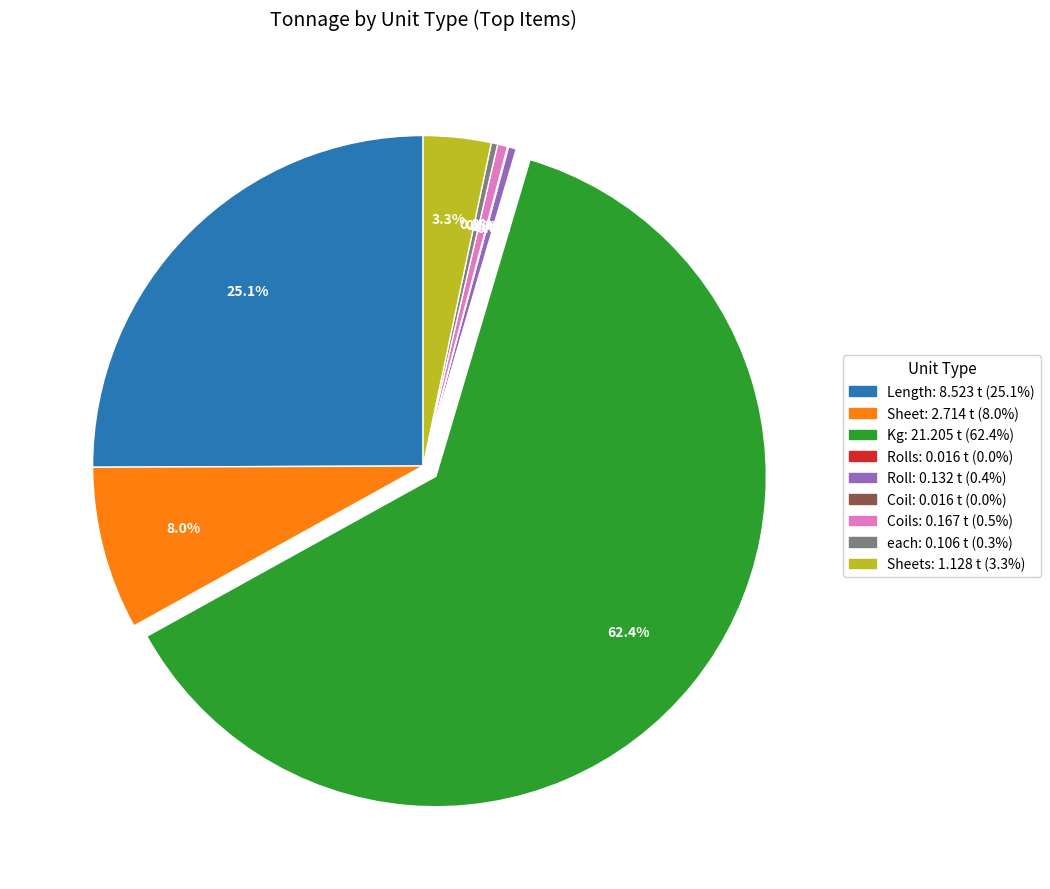

Is there any slice that represents more than half of the pie?

Yes